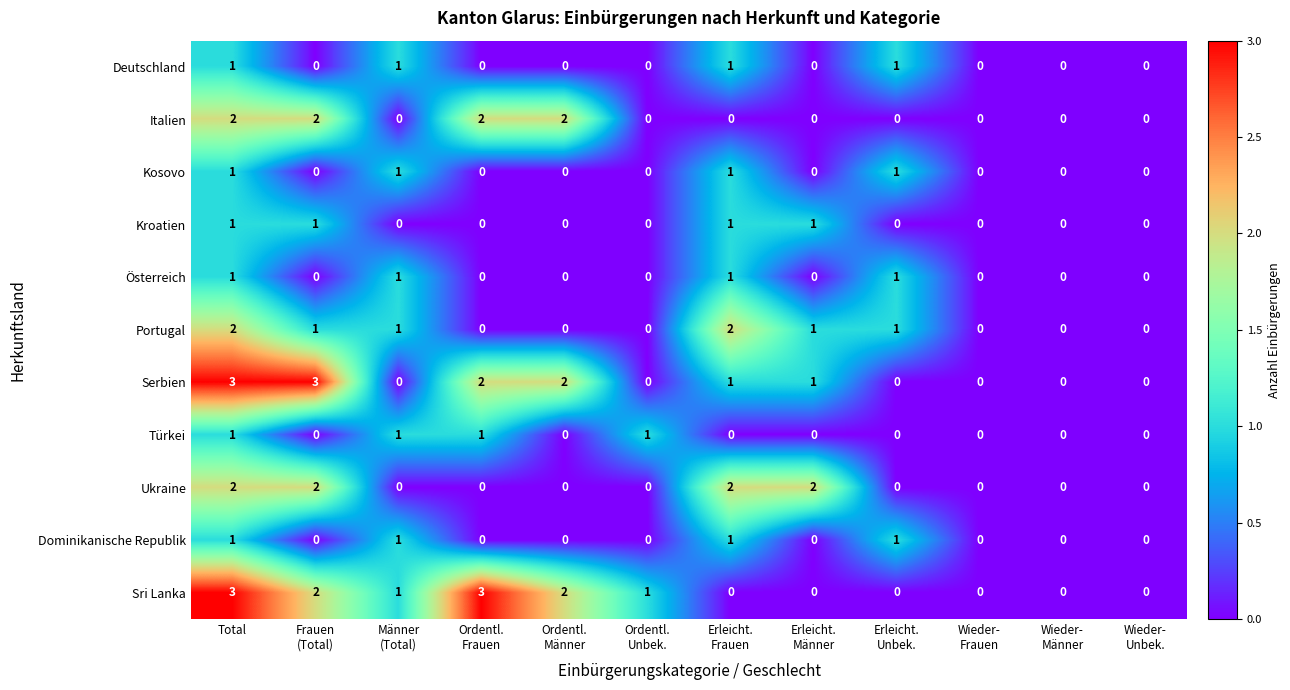

What is the total value across all series at Erleicht.
Männer?

5